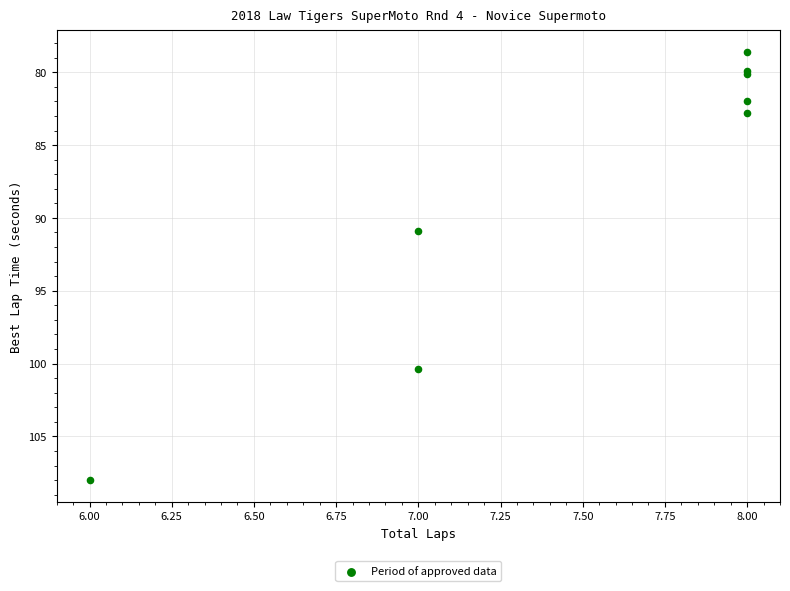

What Y value in the scatter plot is closest to 93?

90.9